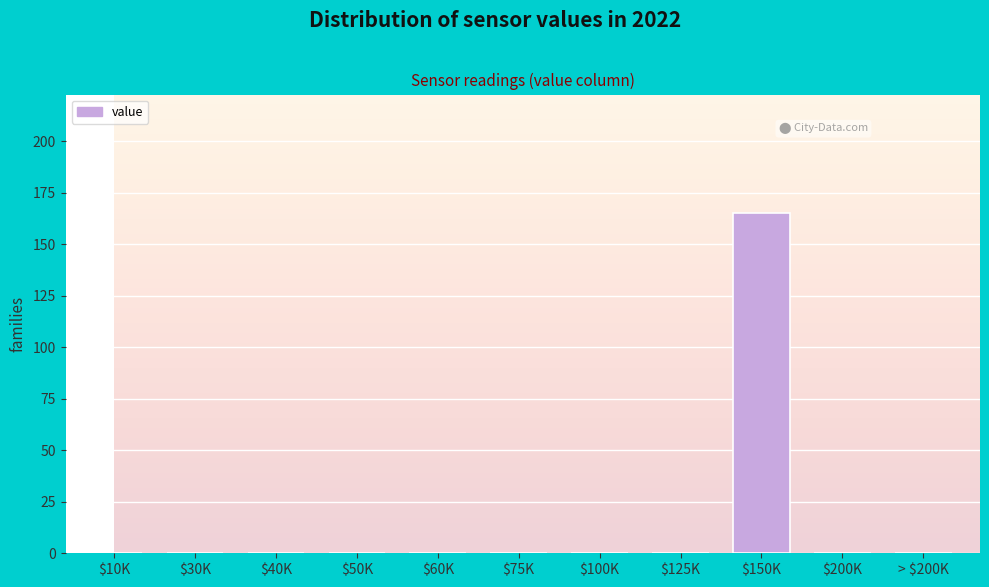

True or false: the data shows -71 at $60K.

False